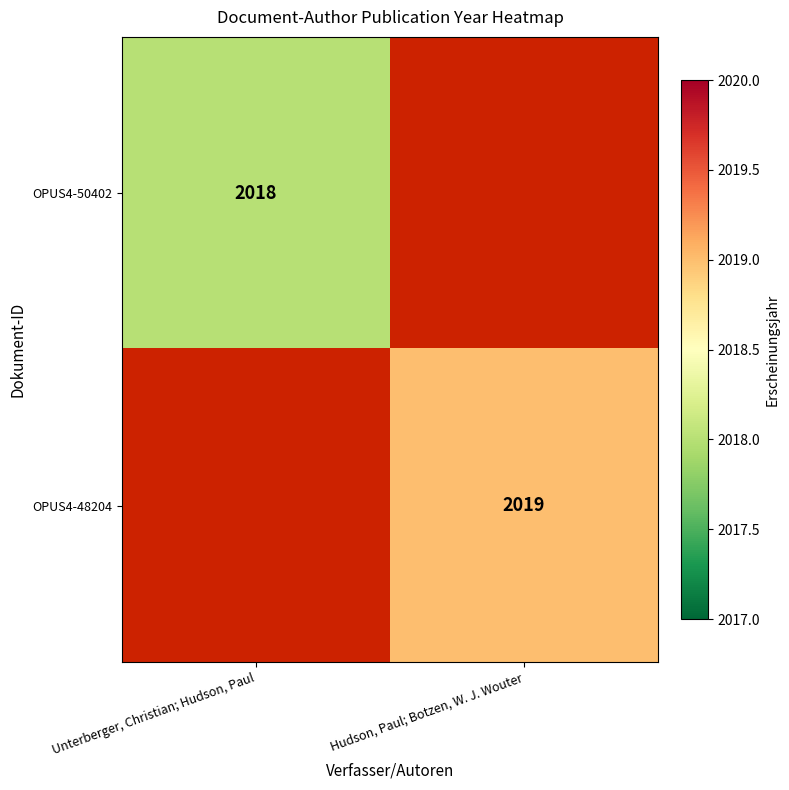

The OPUS4-48204 series shows 2019 at Hudson, Paul; Botzen, W. J. Wouter. True or false?

True